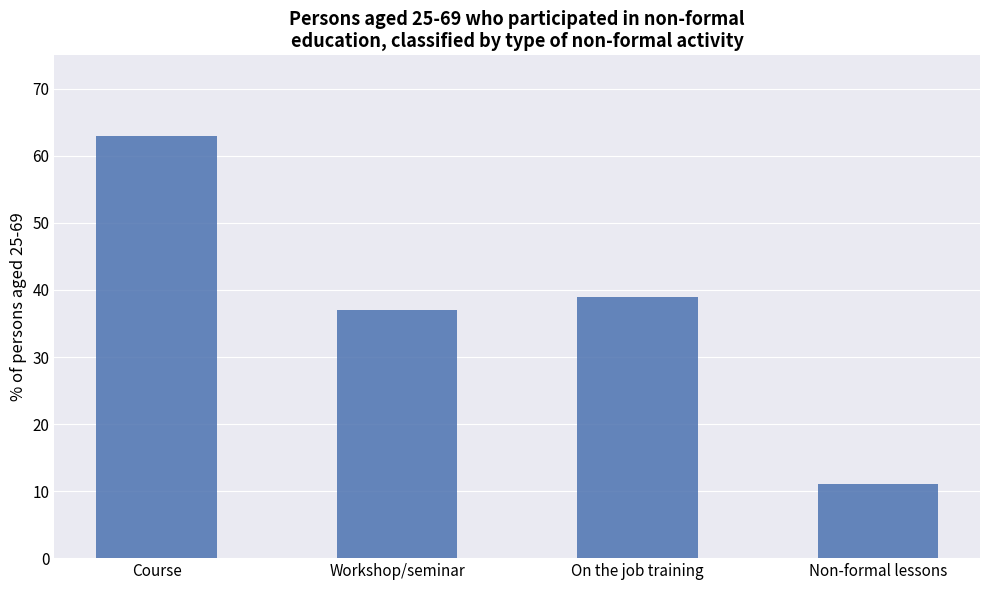

What is the ratio of the value at Course to the value at On the job training?

1.6